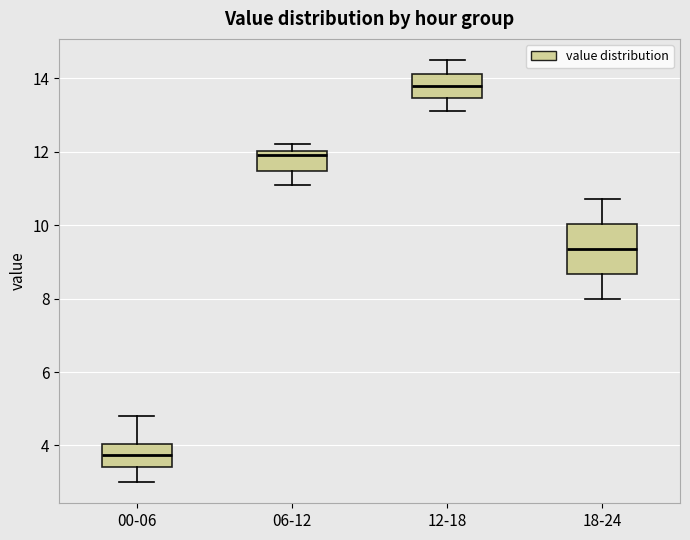

Where does the median line of the box for 18-24 sit on the y-axis? The values are not printed on the chart, so give them approximately, as read against the axis.

9.4